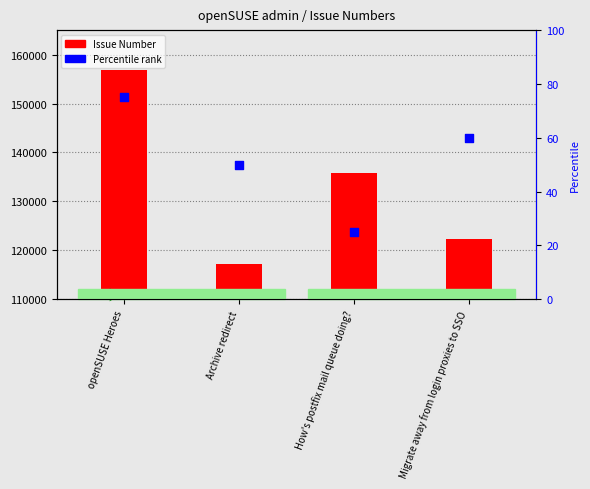

What are all the series names shown in the legend?

Issue Number, Percentile rank